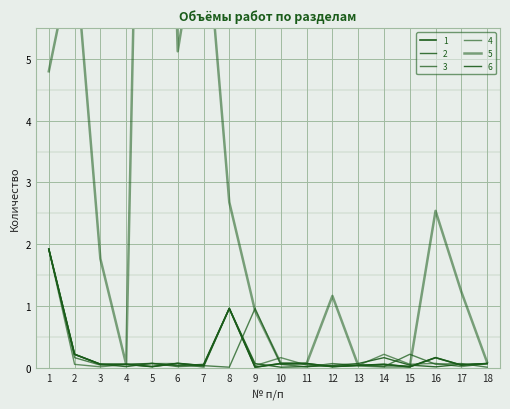

Reading right to left, transcribe all the data shown in this chart.

1: 0.1	0.0	0.2	0.0	0.1	0.0	0.0	0.1	0.1	0.0	1.0	0.0	0.1	0.0	0.1	0.1	0.2	1.9
2: 0.1	0.0	0.2	0.0	0.1	0.0	0.0	0.1	0.1	0.0	1.0	0.0	0.1	0.0	0.1	0.1	0.2	1.9
3: 0.0	0.1	0.1	0.2	0.0	0.0	0.1	0.0	0.1	1.0	0.0	0.0	0.0	0.1	0.1	0.0	0.2	1.9
4: 0.1	0.0	0.1	0.1	0.2	0.0	0.0	0.0	0.2	0.0	1.0	0.0	0.1	0.1	0.1	0.0	0.1	1.9
5: 0.1	1.2	2.5	0.0	0.0	0.0	1.2	0.1	0.1	0.9	2.7	7.7	5.1	19.8	0.1	1.8	6.8	4.8
6: 0.1	0.1	0.0	0.0	0.2	0.1	0.0	0.0	0.0	0.1	1.0	0.1	0.0	0.1	0.0	0.1	0.2	1.9